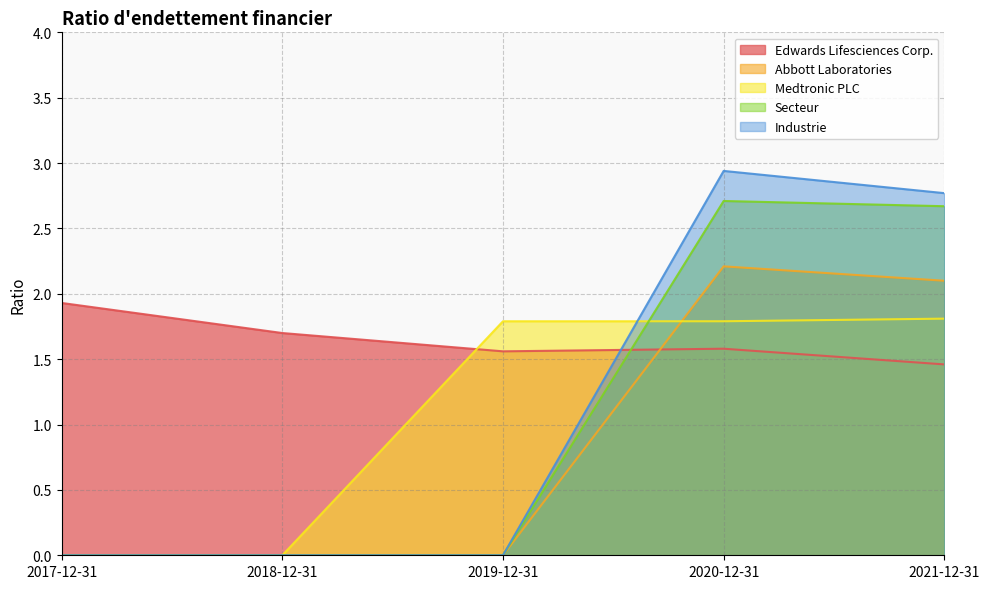

Which series has the largest total across all categories?

Edwards Lifesciences Corp.